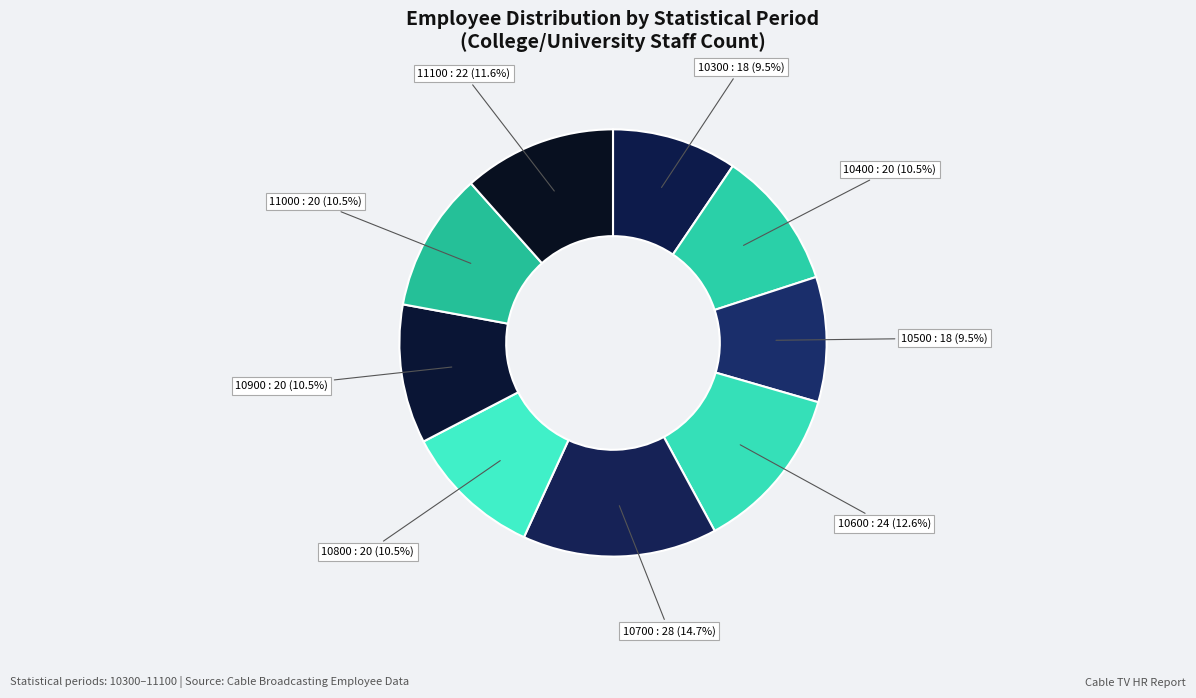

Approximately how many times larger is the value at 10600 compared to 11100?

1.1